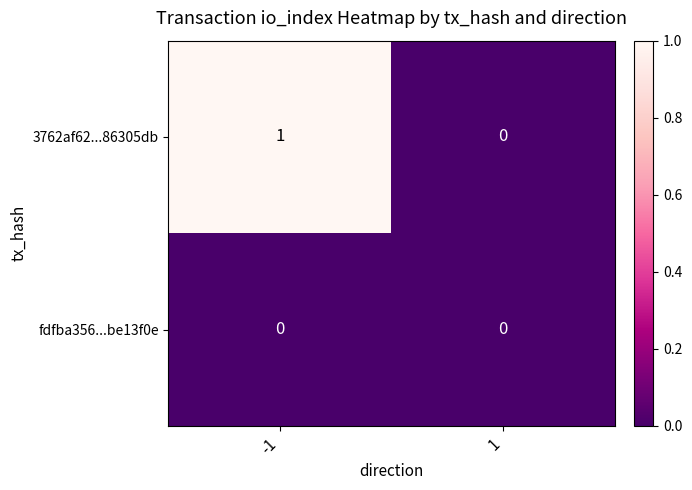

List the series in order of their overall mean, highest first.

3762af62...86305db, fdfba356...be13f0e